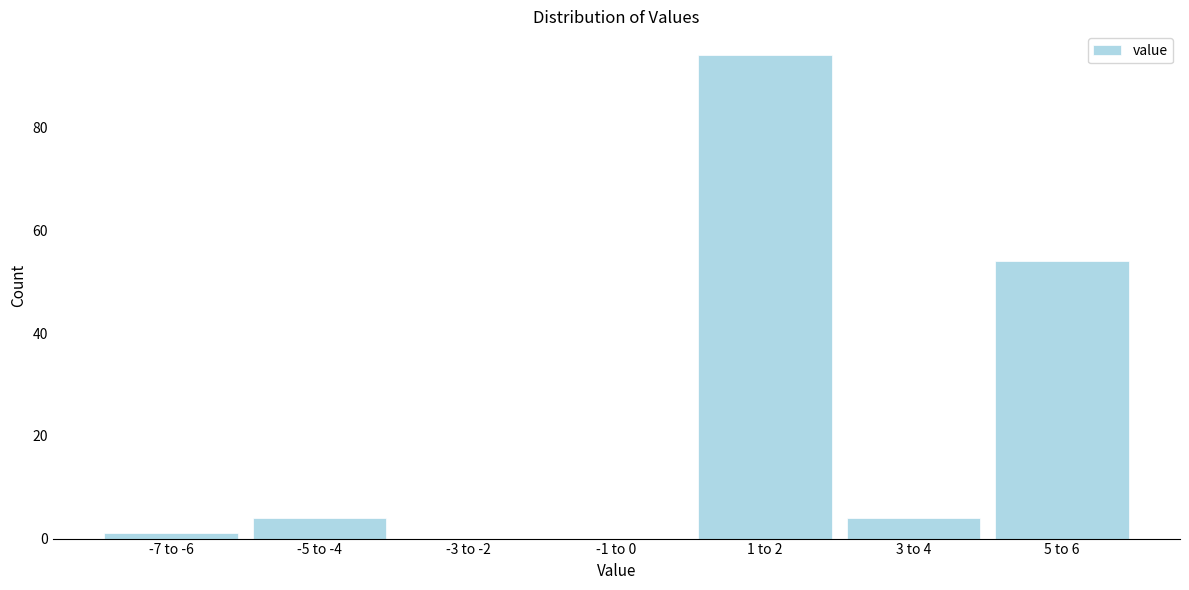

Reading left to right, list all the values displayed in this chart.

-7 to -6=1	-5 to -4=4	-3 to -2=0	-1 to 0=0	1 to 2=94	3 to 4=4	5 to 6=54